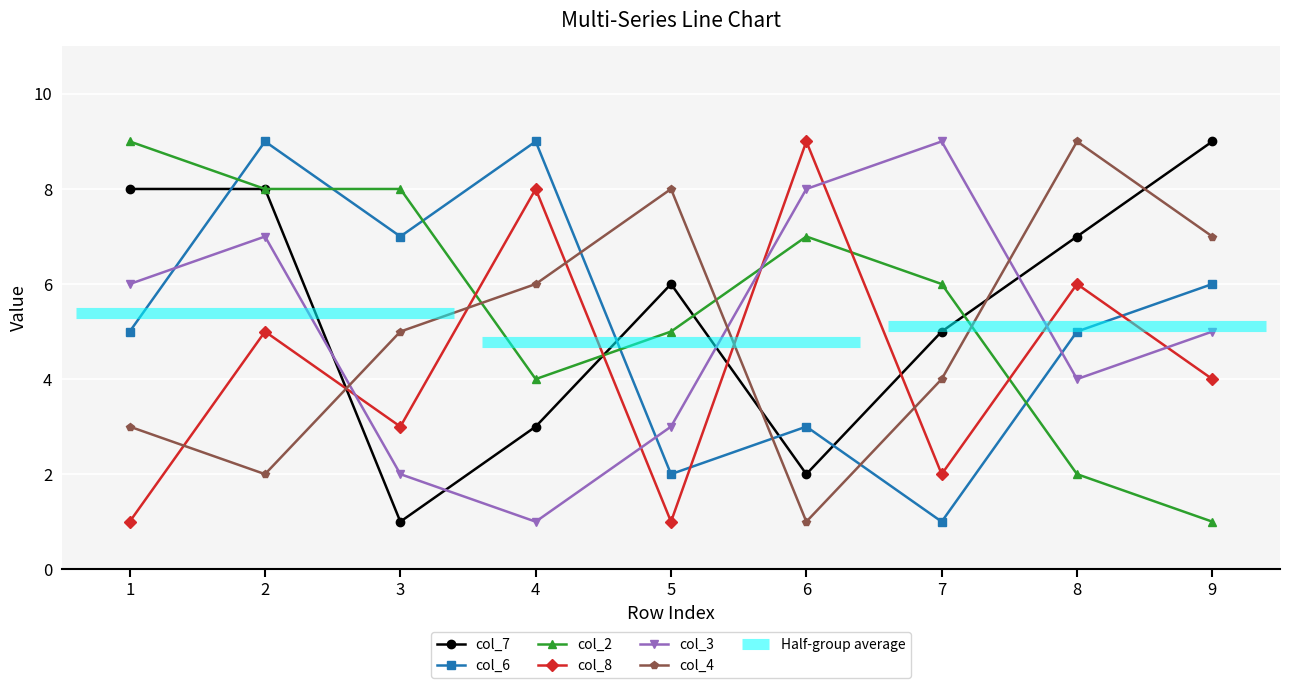

At how many categories does at least one series exceed 2?

9